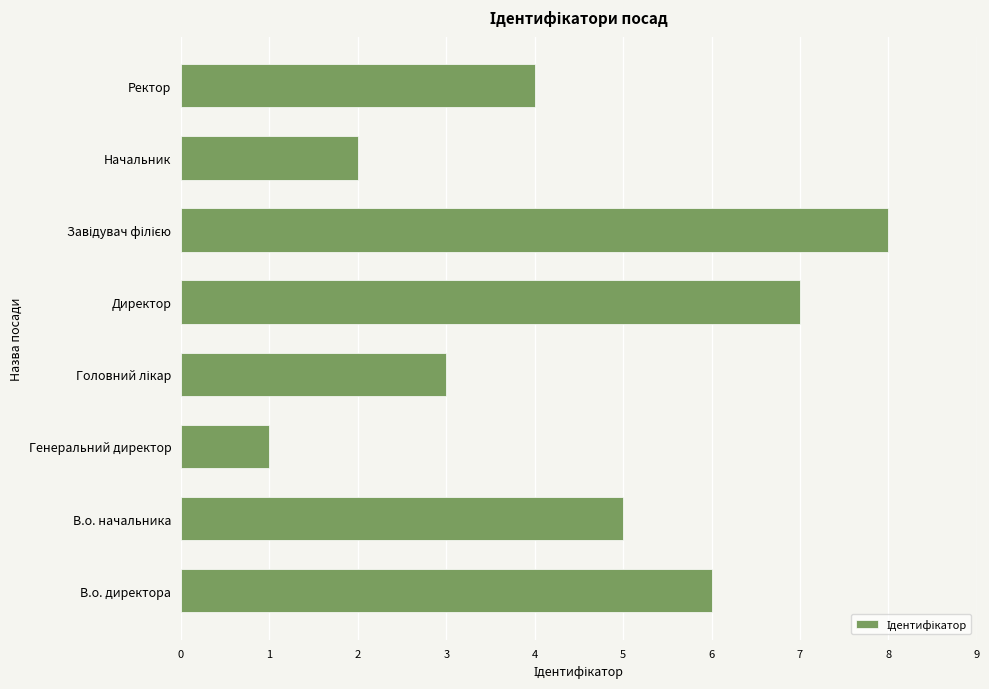

Reading bottom to top, what are all the values shown in this chart?

6	5	1	3	7	8	2	4